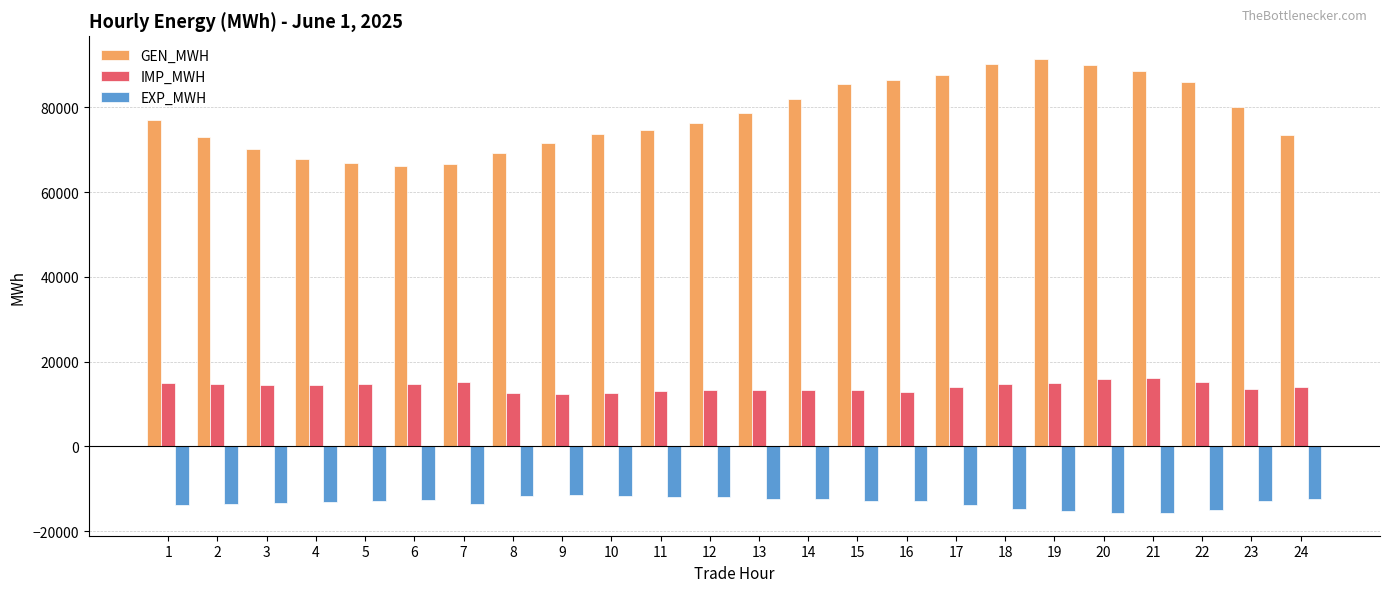

Where does the IMP_MWH series first go above 14466?

1